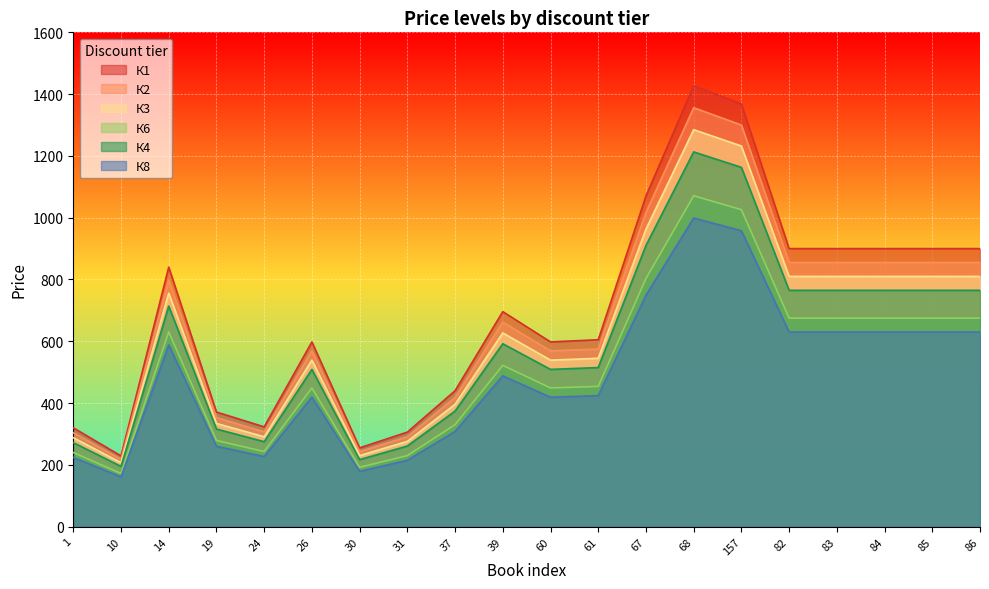

What are all the series names shown in the legend?

К1, К2, К3, К6, К4, К8